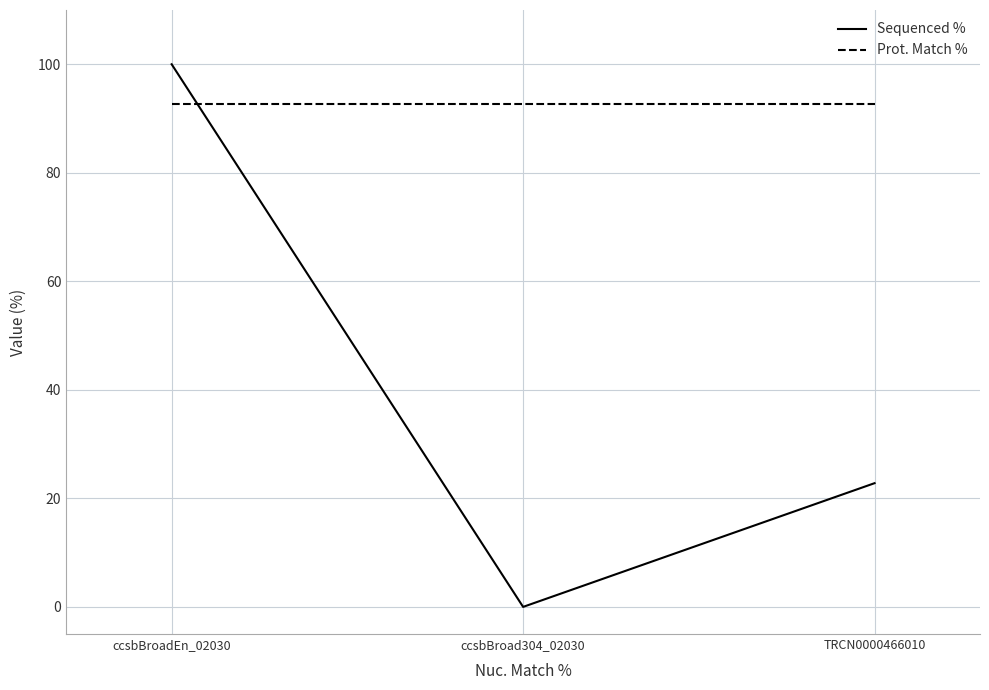

The value of Prot. Match % at ccsbBroadEn_02030 is 92.7. True or false?

True